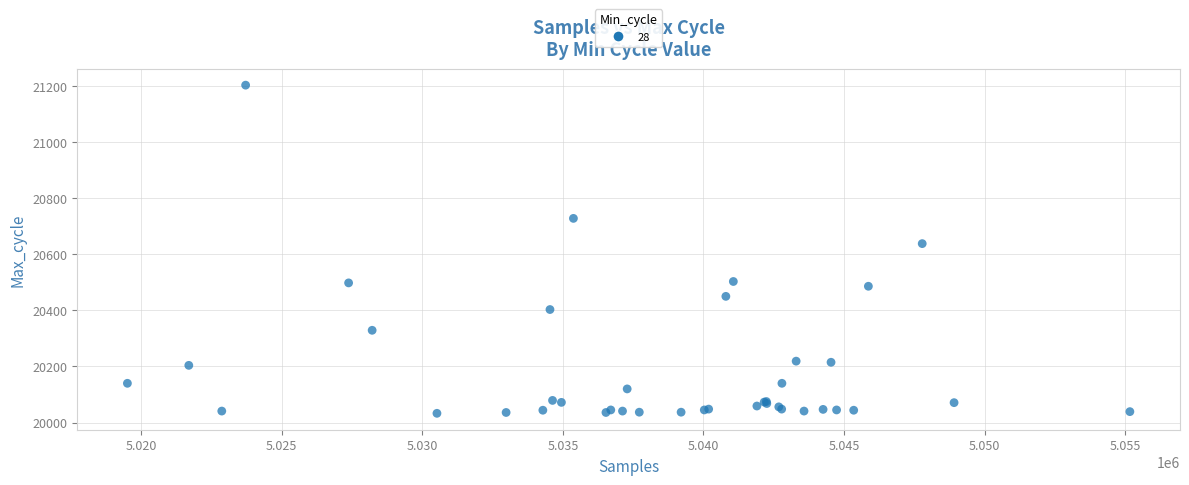

What Y value in the scatter plot is closest to 20618?

20638